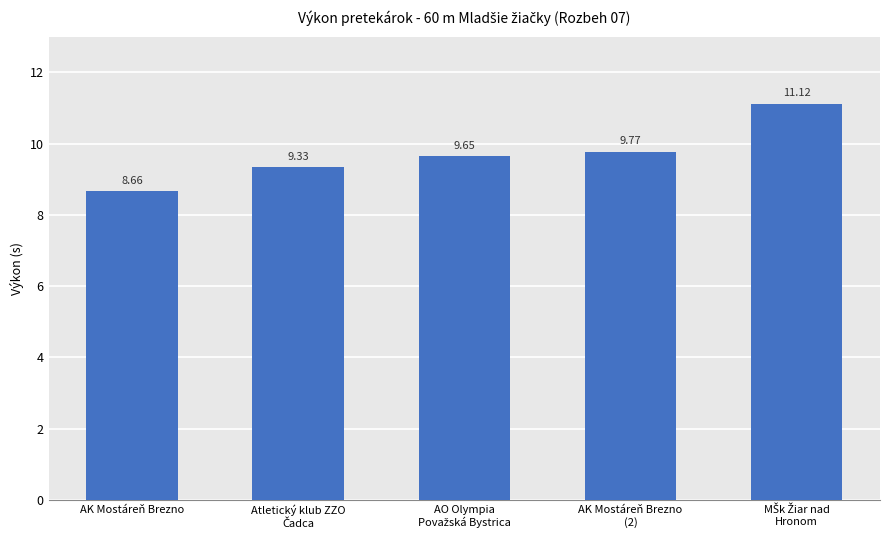

What is the label of the 5th bar from the right?

AK Mostáreň Brezno